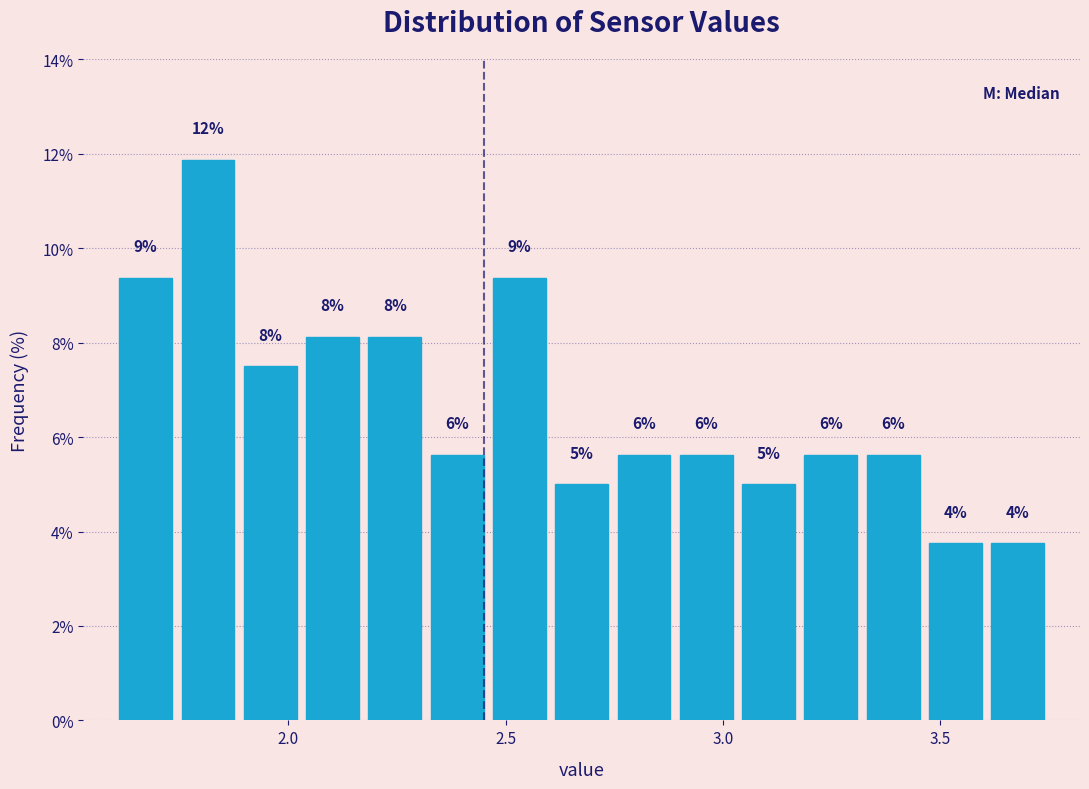

Read against the x-axis, roughly where is the centre of the tallest bar?

1.80